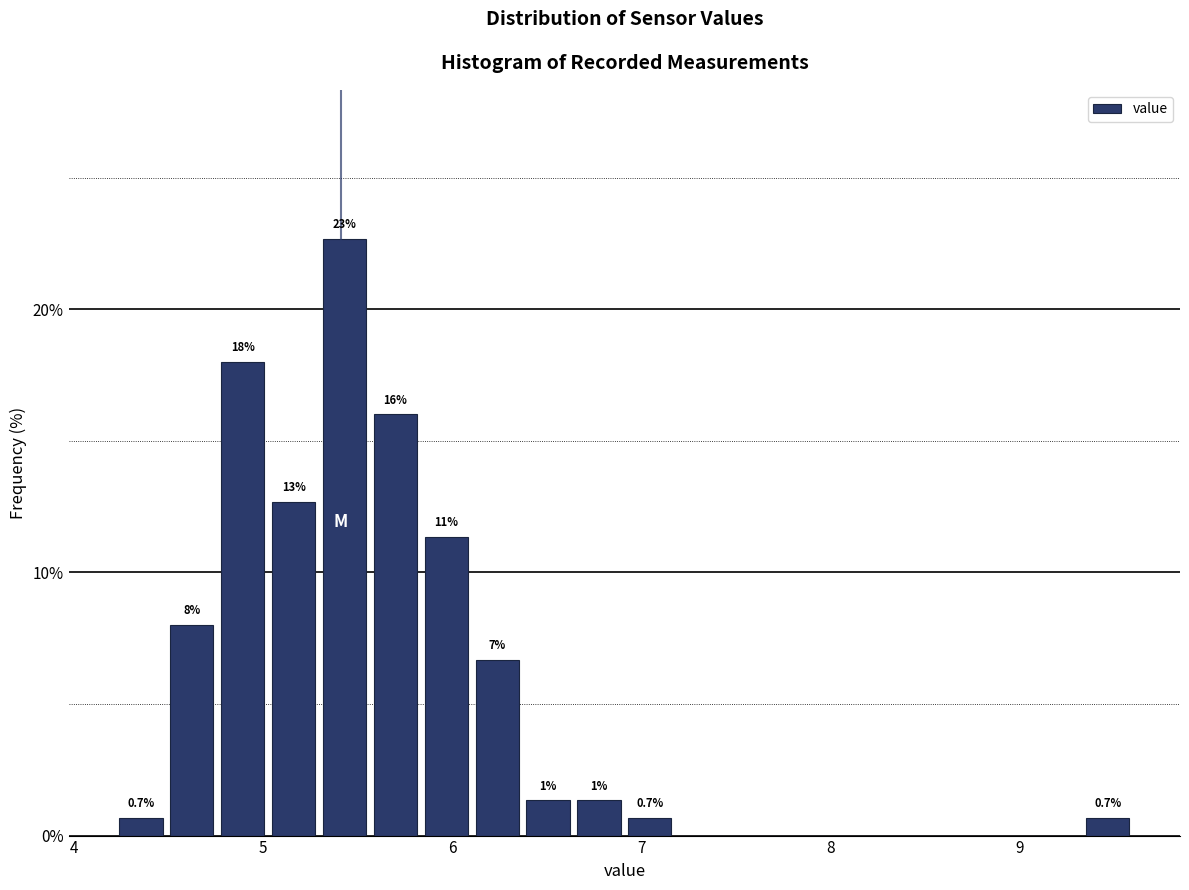

Read against the x-axis, roughly where is the centre of the tallest bar?

5.4